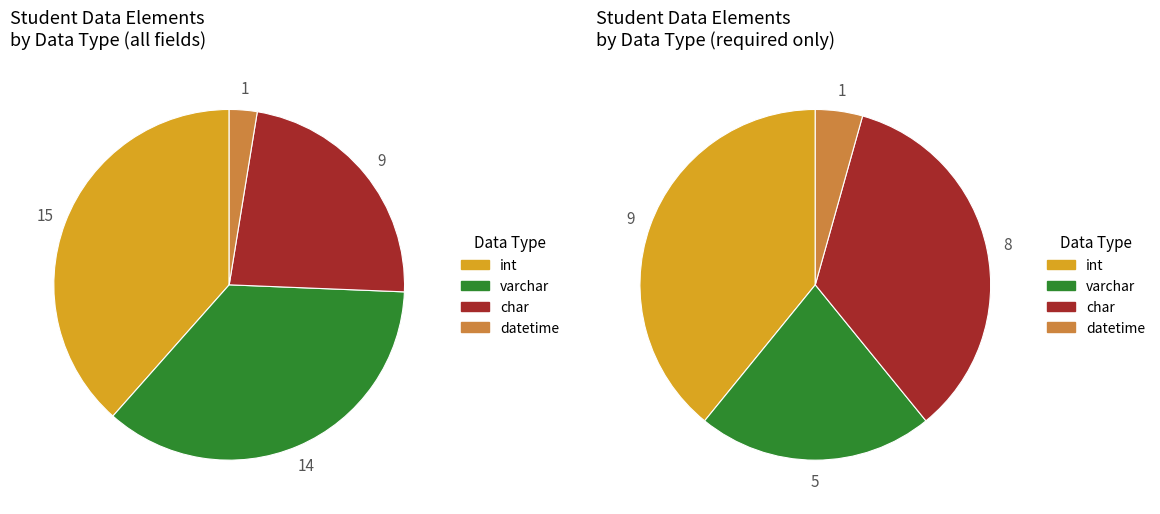

What is the smallest slice in the pie chart?

datetime